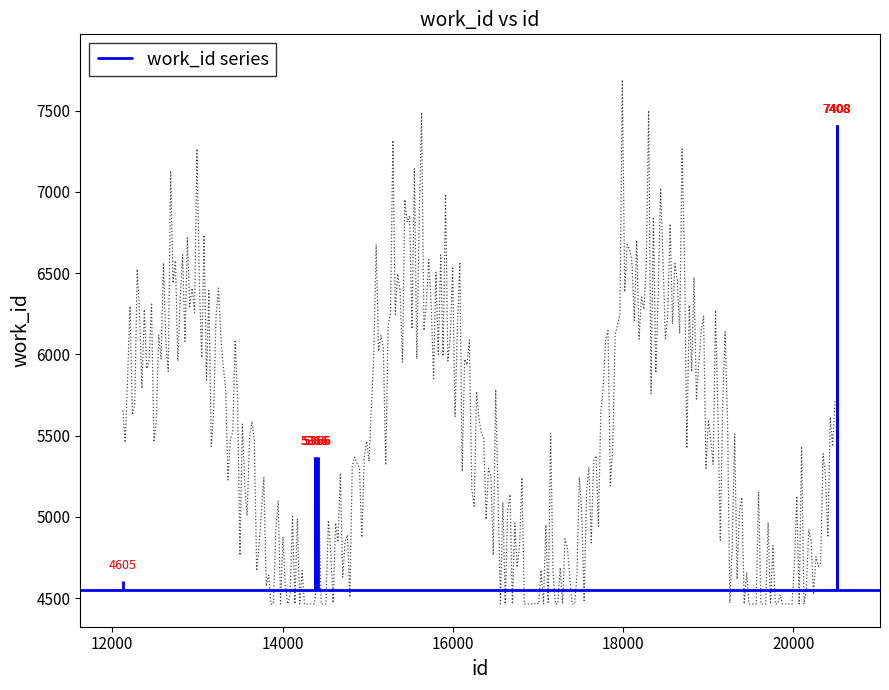

What is the value of the 1st point from the left?

4605